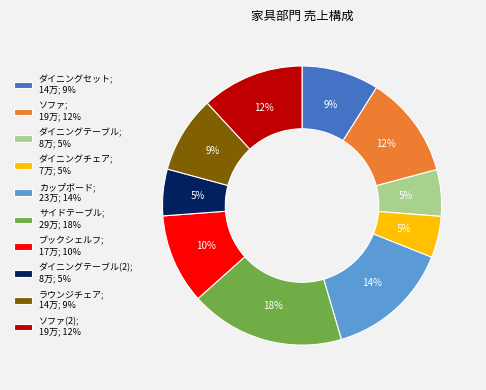

To the nearest percent, what is the average slice percentage?

10%